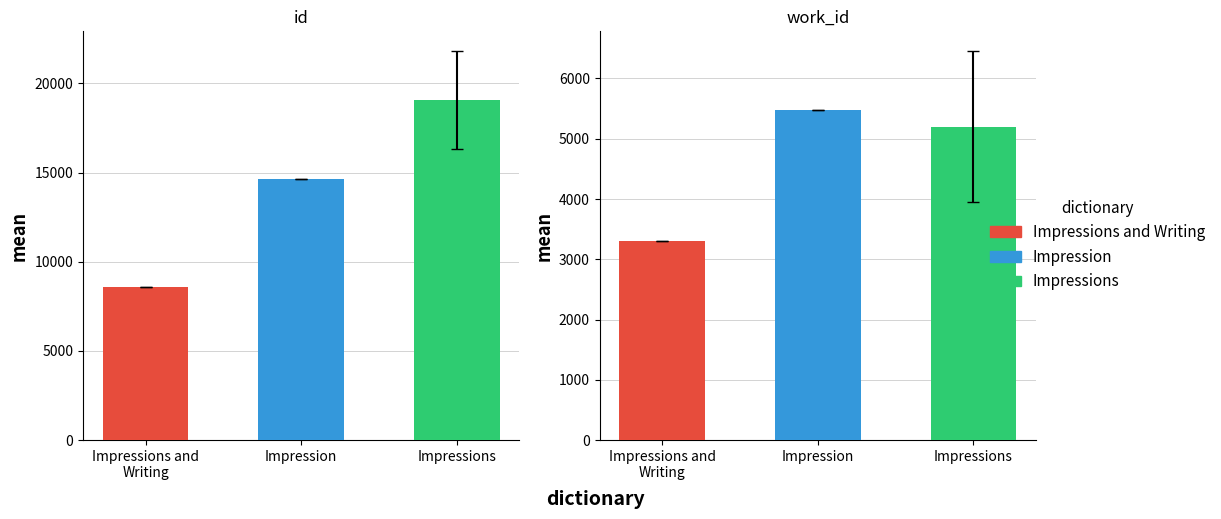

At which category does the chart reach its minimum across all series?

Impressions and Writing